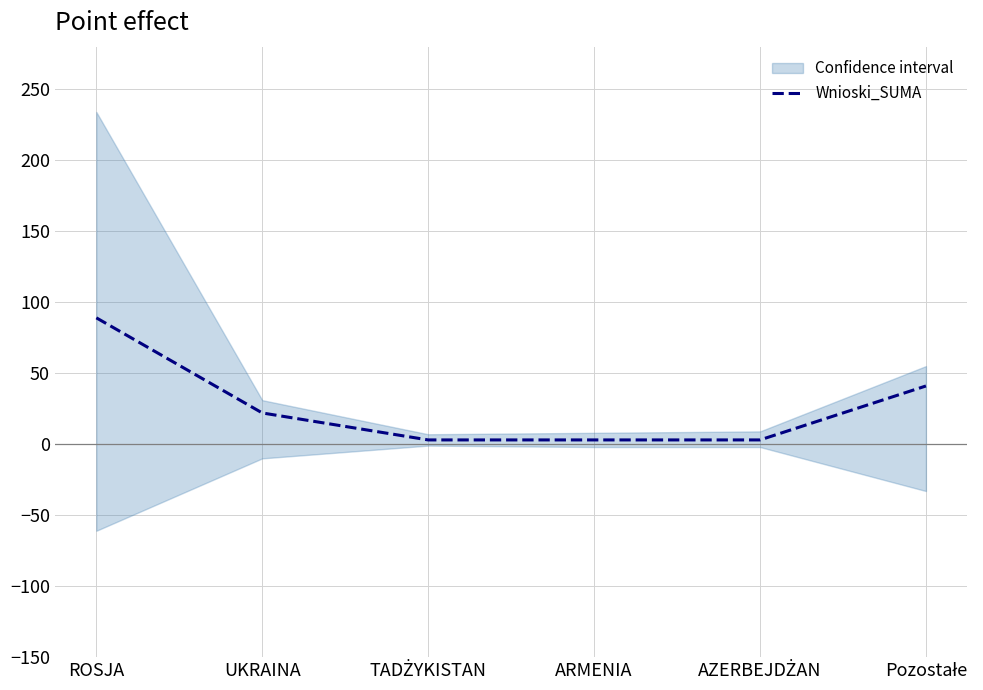

What is the label of the 2nd point from the right?

AZERBEJDŻAN